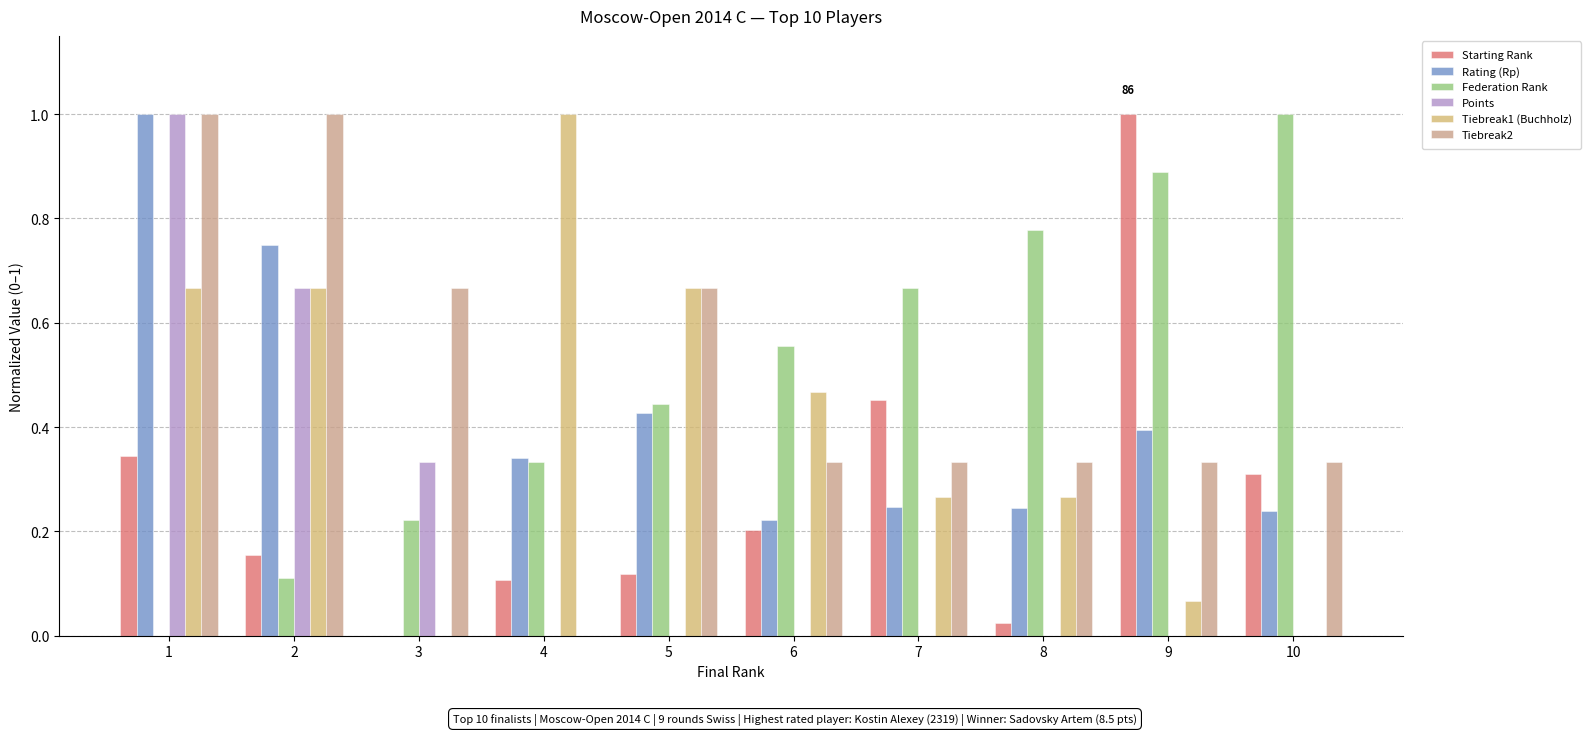

At how many categories does at least one series exceed 0?

10